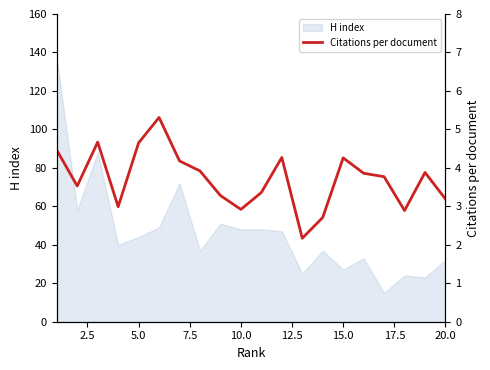

What is the highest value of the H index series?

137